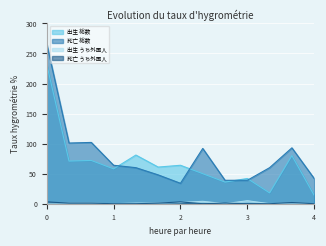

True or false: 出生 うち外国人 has more than 1 points higher than both neighbors.

True